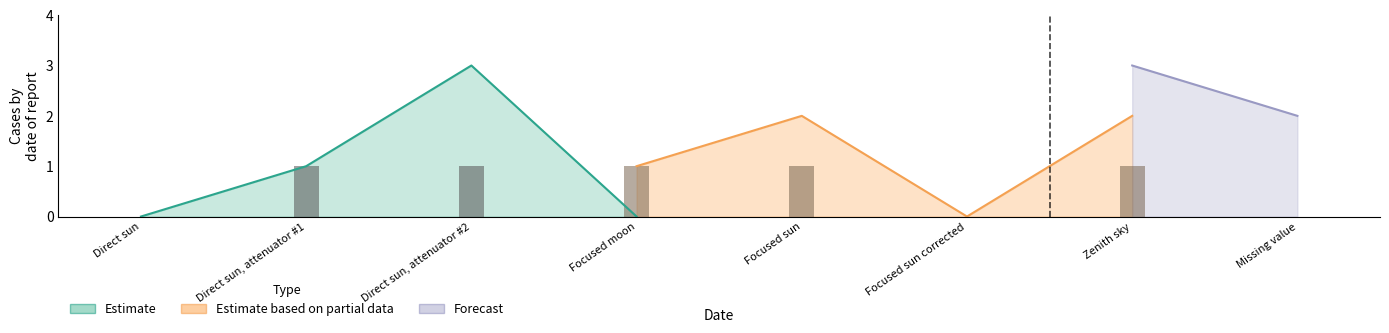

Is the value of Forecast at Focused moon greater than the value of Estimate based on partial data at Missing value?

No